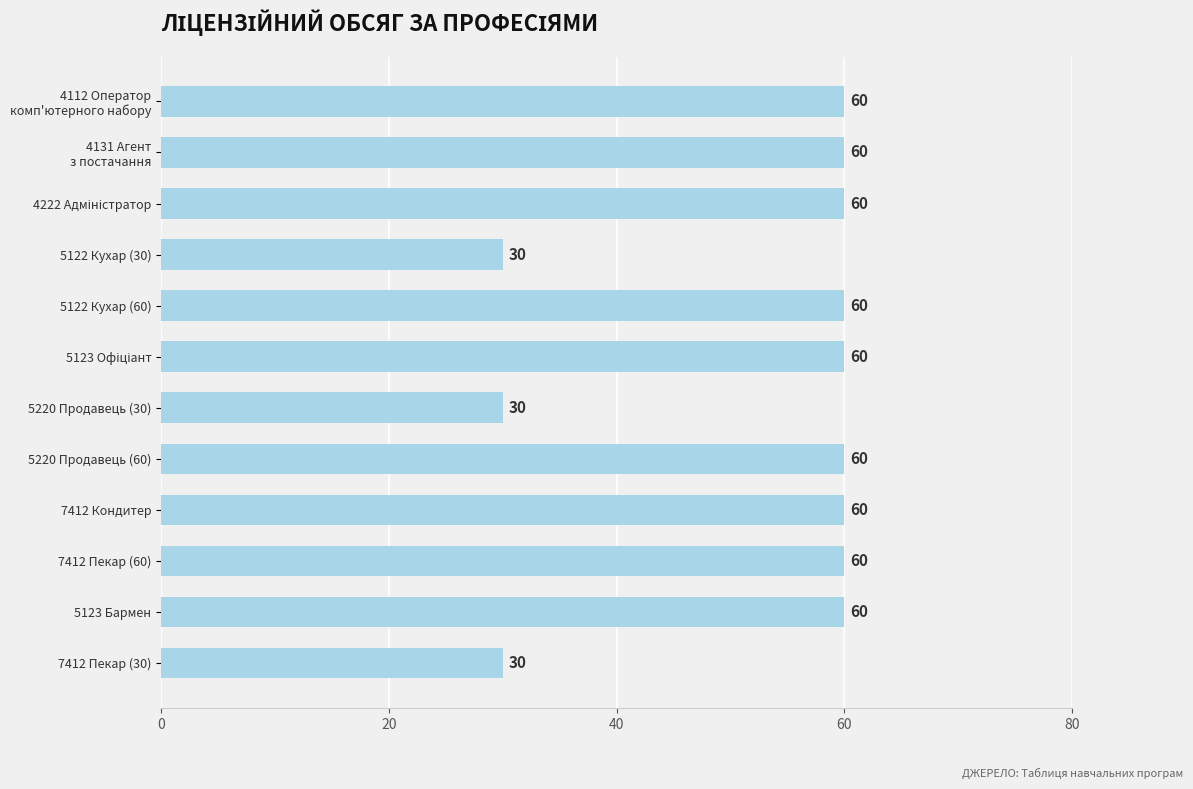

The chart shows a value of 60 at 7412 Кондитер. True or false?

True